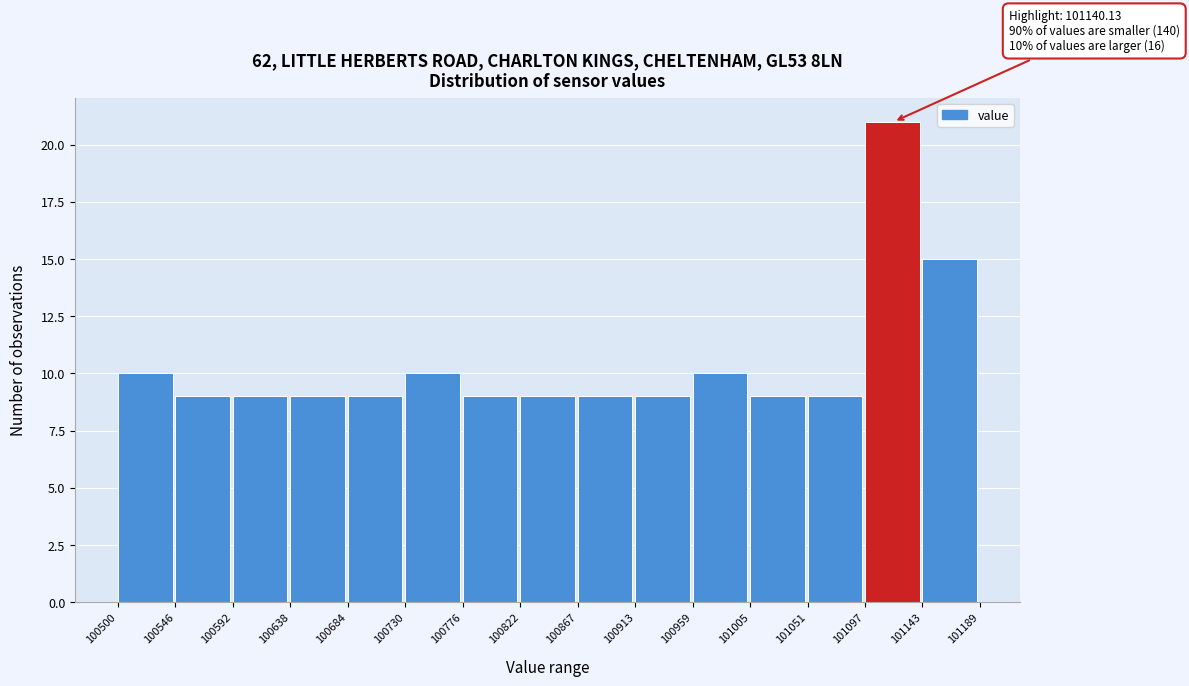

Which range on the x-axis has the tallest bar?

101097 to 101143